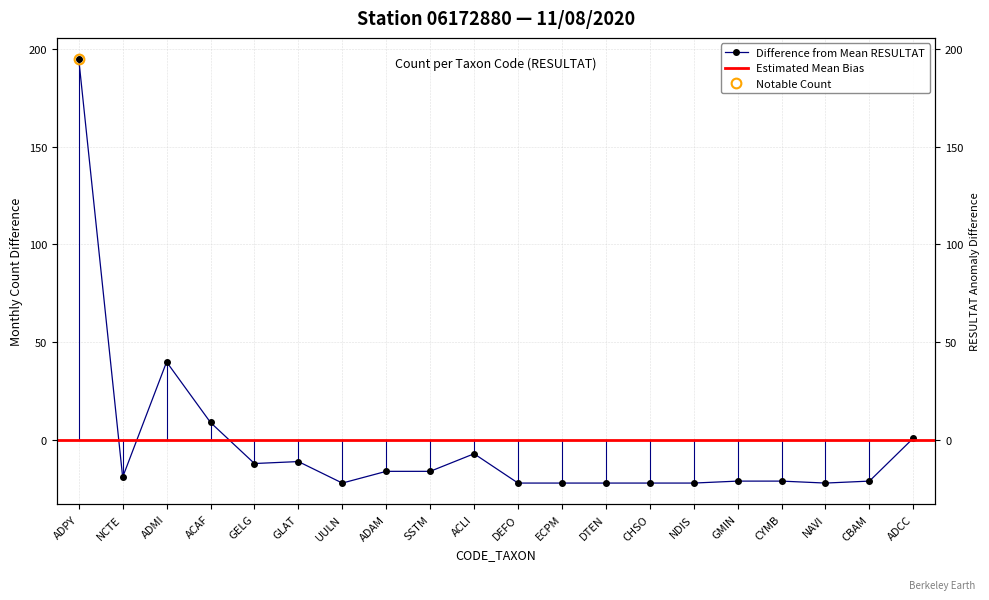

Reading left to right, transcribe all the data shown in this chart.

194.8	-19.2	39.8	8.8	-12.2	-11.2	-22.2	-16.2	-16.2	-7.2	-22.2	-22.2	-22.2	-22.2	-22.2	-21.2	-21.2	-22.2	-21.2	0.8